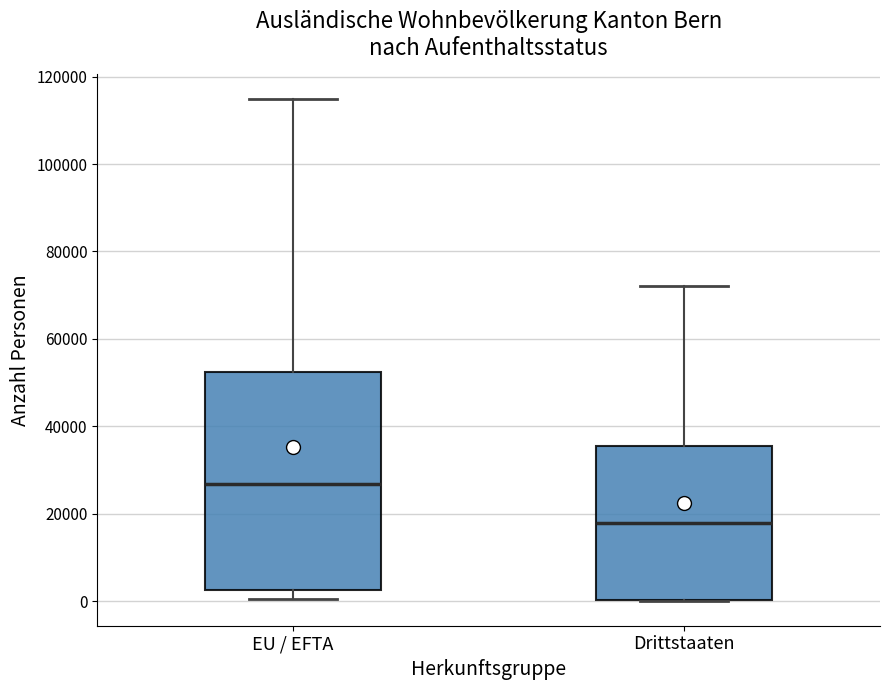

Reading left to right, transcribe this box plot: for each box, give where its median line is, the range the box spans, and where its two whiskers end, as read against the y-axis. The values are not printed on the chart, so give them approximately, as read against the axis.

EU / EFTA: median 26000, box 2000 to 52000, whiskers 0 to 114000
Drittstaaten: median 18000, box 0 to 36000, whiskers 0 to 72000